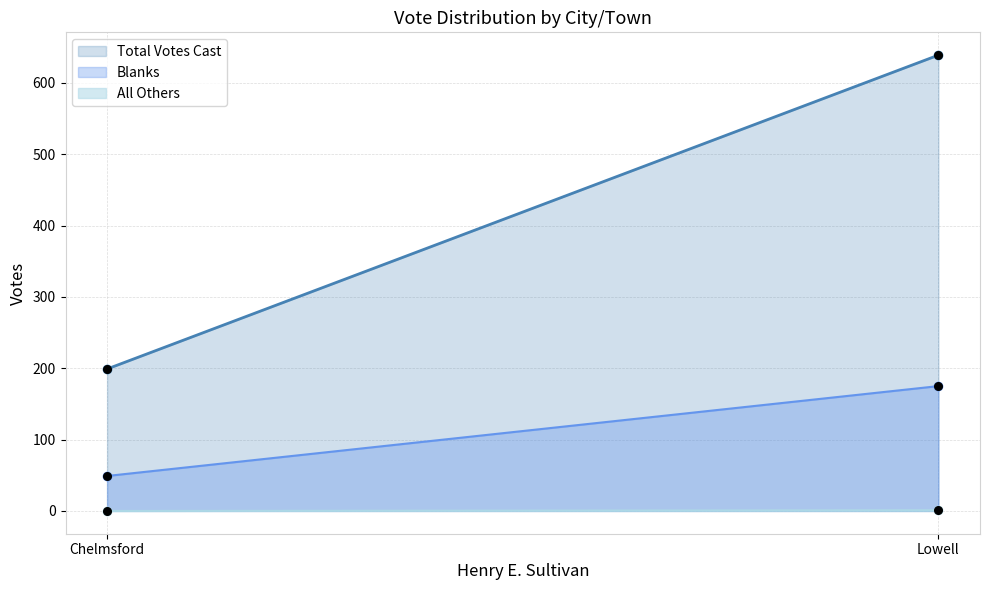

At how many categories does at least one series exceed 518?

1